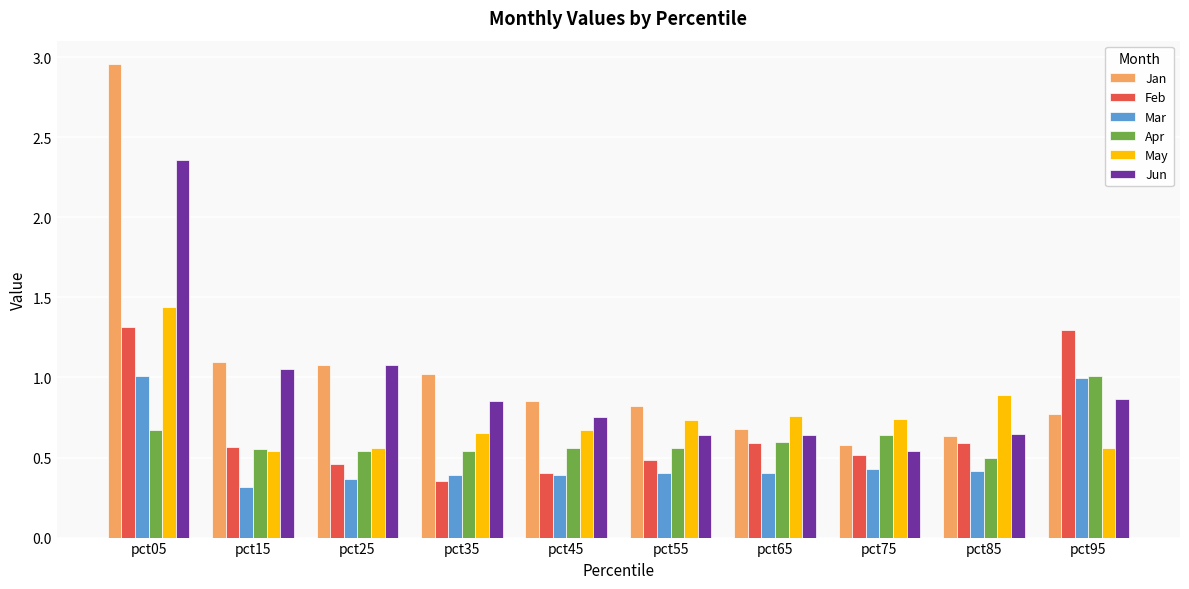

Between pct15 and pct75, which series saw the biggest shift?

Jun